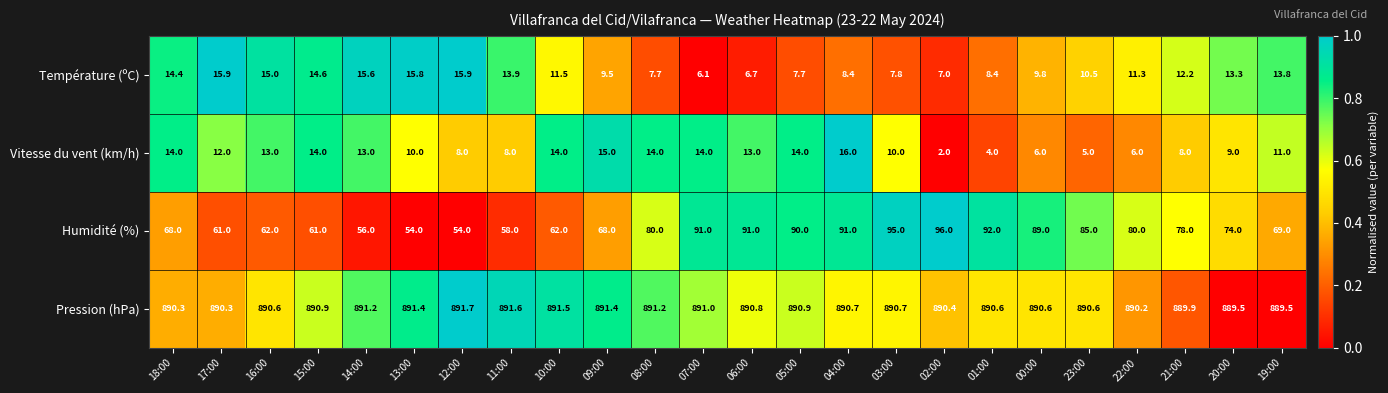

The Humidité (%) series shows 56.0 at 14:00. True or false?

True